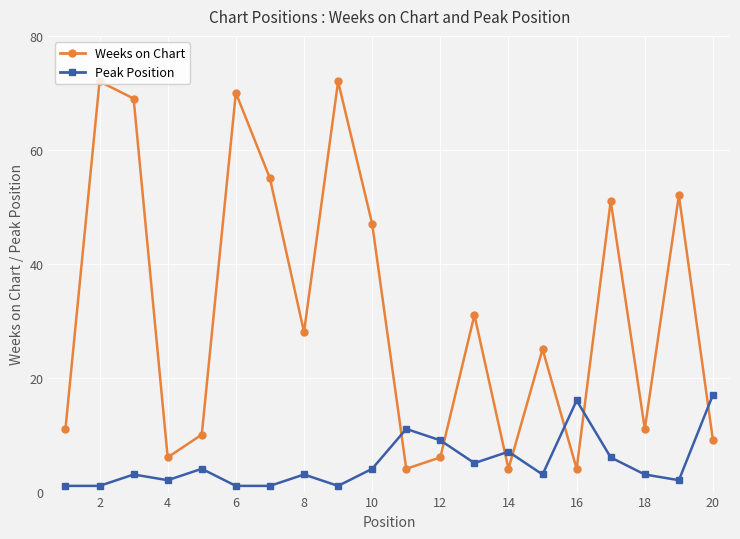

How many times do Weeks on Chart and Peak Position cross each other?

7